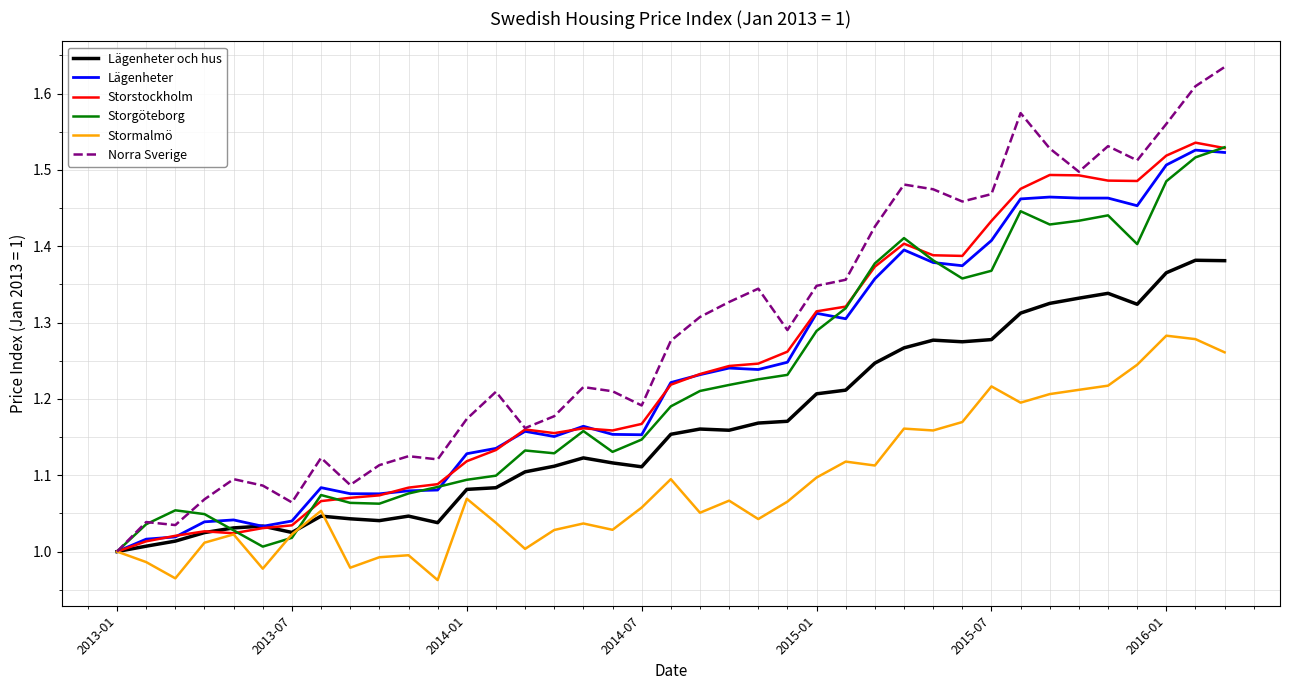

How many lines are shown in the chart?

6